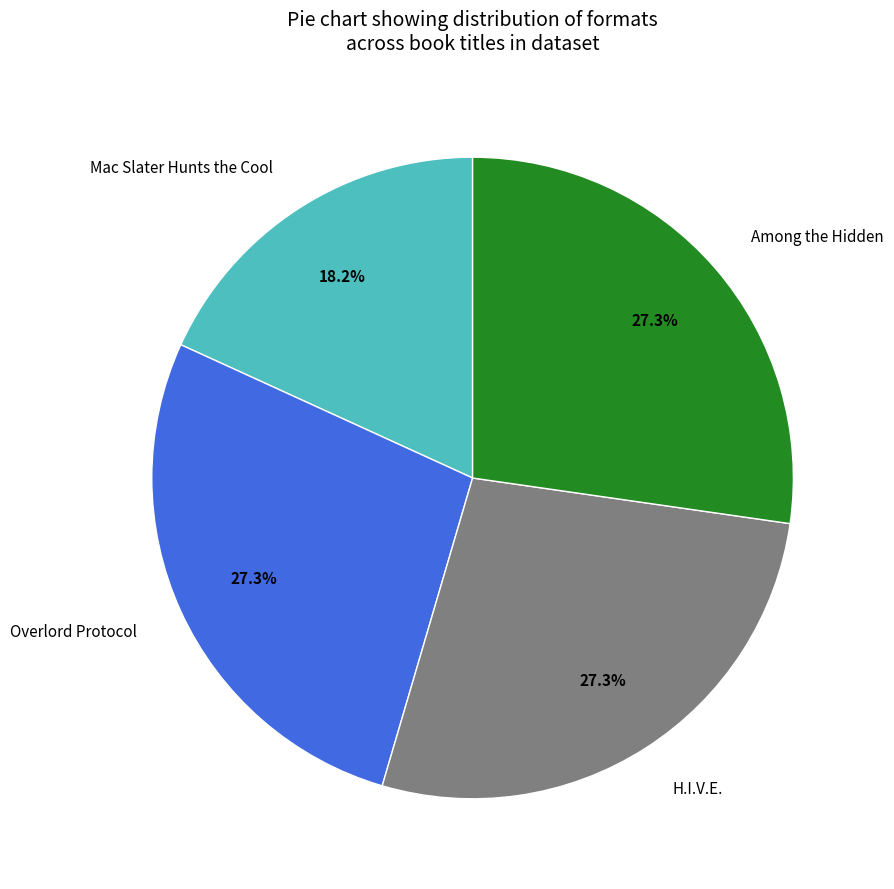

Which has a higher value, H.I.V.E. or Mac Slater Hunts the Cool?

H.I.V.E.